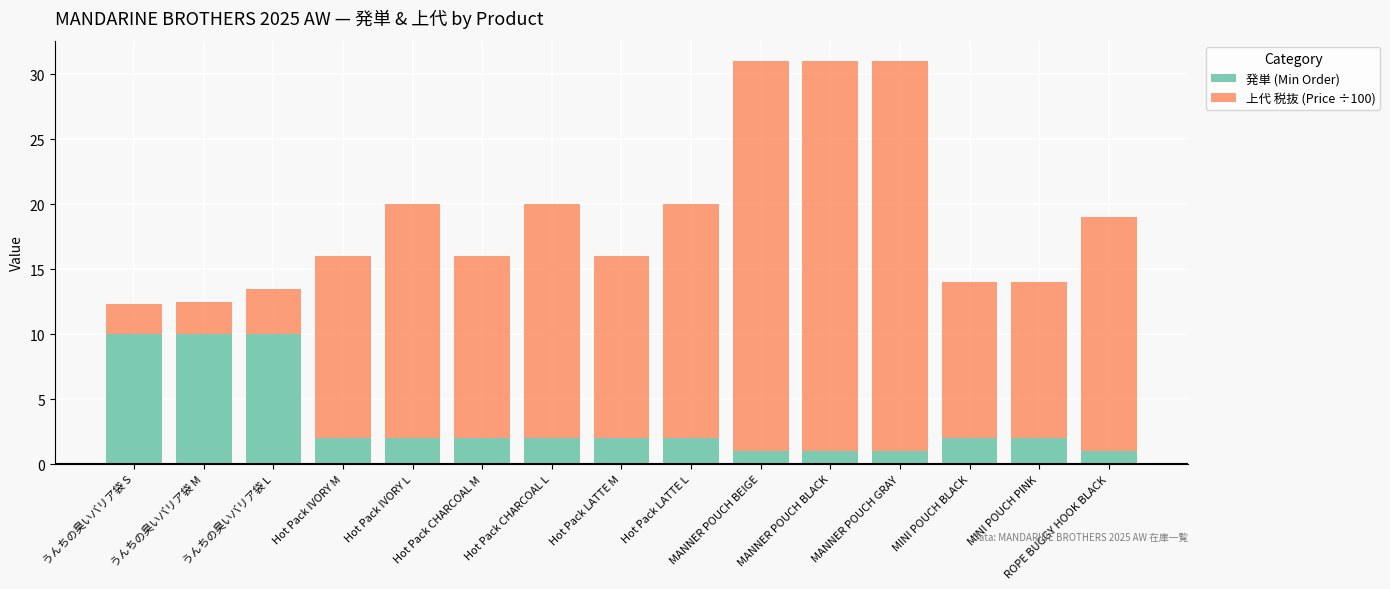

What is the total value across all series at Hot Pack IVORY M?

16.0